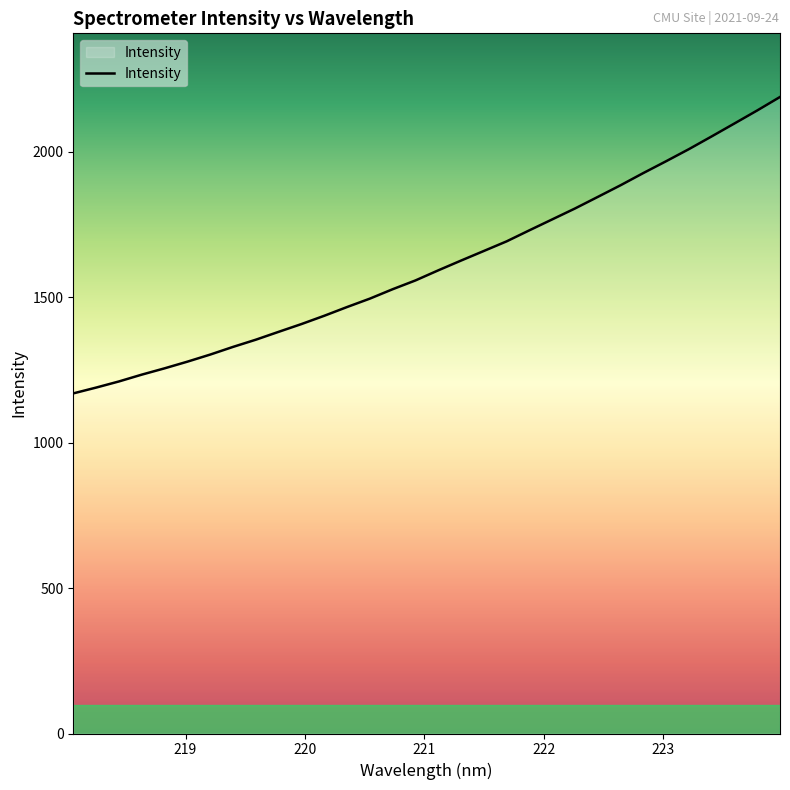

What is the difference between the maximum and minimum values?

1019.1